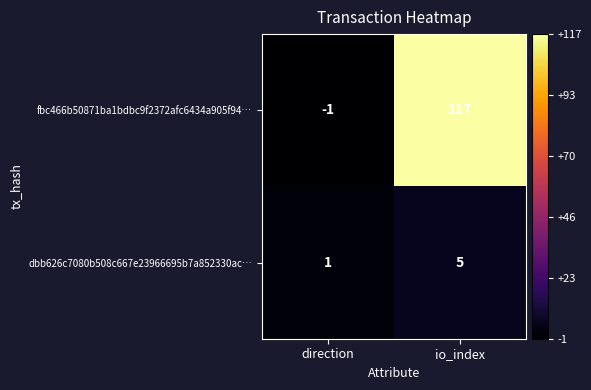

What is the spread (max minus min) of values at io_index?

112